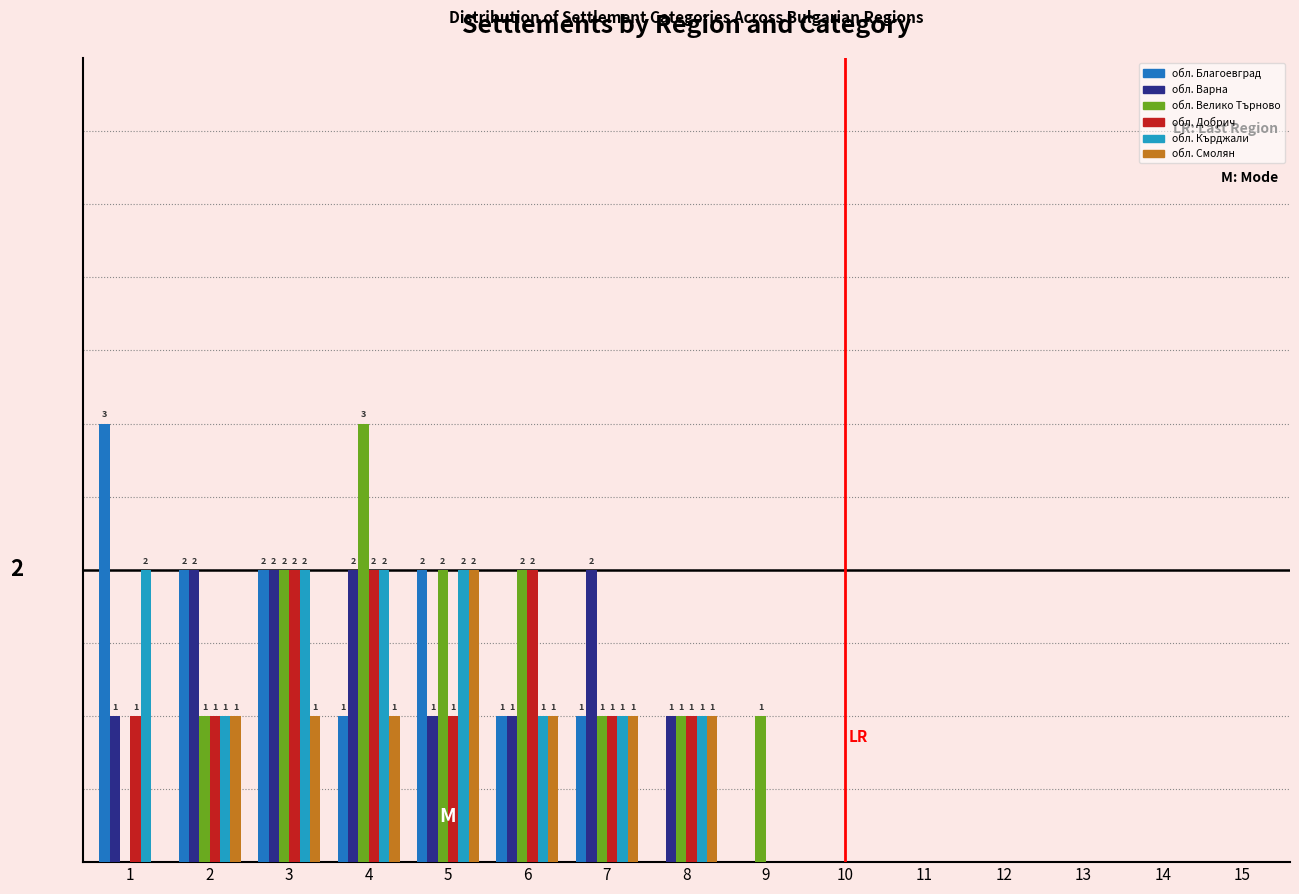

What are all the series names shown in the legend?

обл. Благоевград, обл. Варна, обл. Велико Търново, обл. Добрич, обл. Кърджали, обл. Смолян